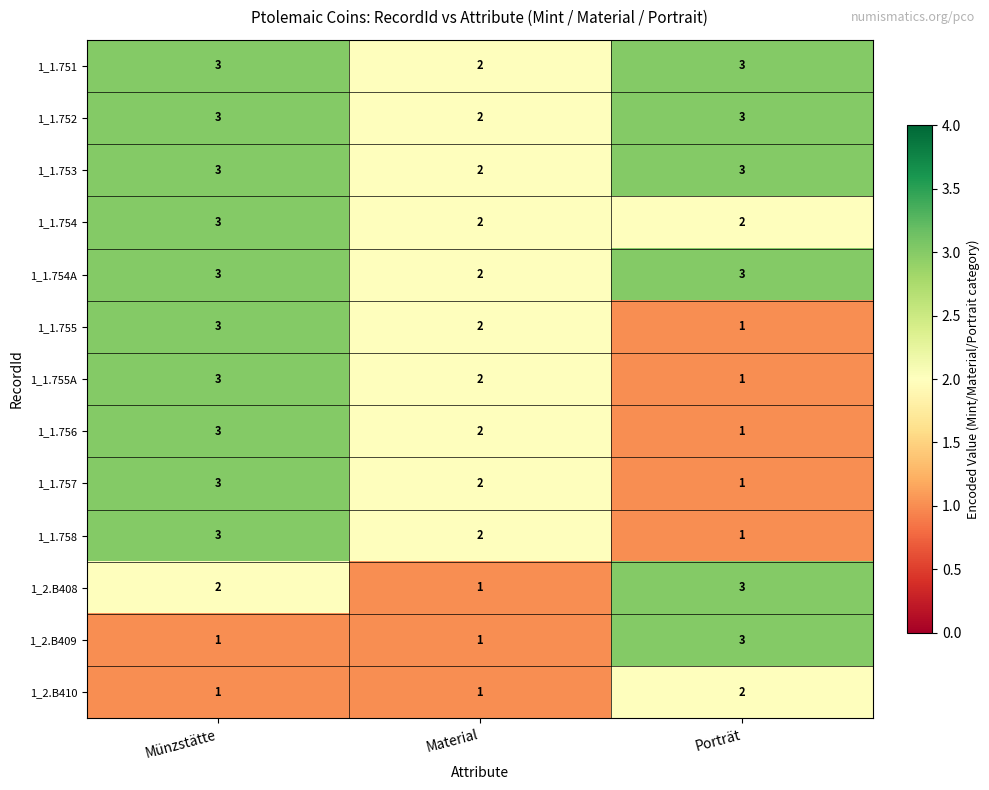

What is the spread (max minus min) of values at Münzstätte?

2